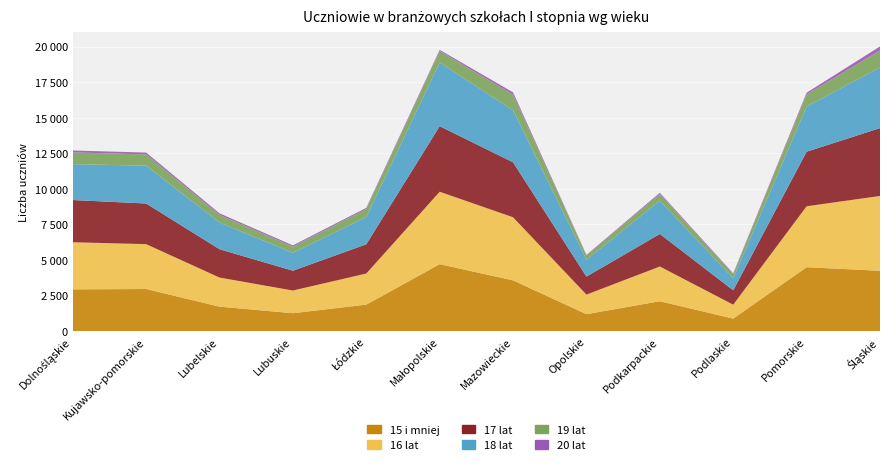

Reading left to right, what are all the values shown in this chart?

15 i mniej: 2934	2957	1718	1257	1860	4704	3566	1188	2099	877	4491	4239
16 lat: 3311	3155	2045	1595	2188	5090	4434	1377	2441	980	4284	5259
17 lat: 2967	2856	1993	1392	2055	4609	3864	1265	2288	1010	3833	4769
18 lat: 2520	2662	1875	1261	1916	4478	3658	1186	2345	841	3174	4264
19 lat: 827	791	538	438	566	802	1096	301	467	293	849	1202
20 lat: 135	127	106	82	78	83	161	38	81	53	123	273